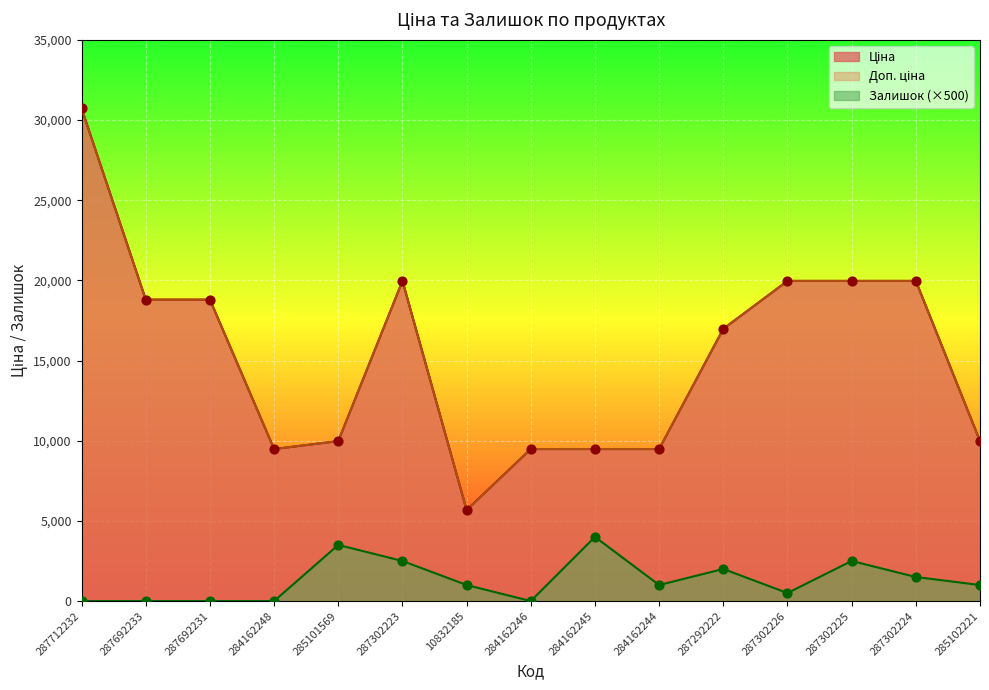

Is the value of Доп. ціна at 285101569 greater than the value of Ціна at 287692231?

No